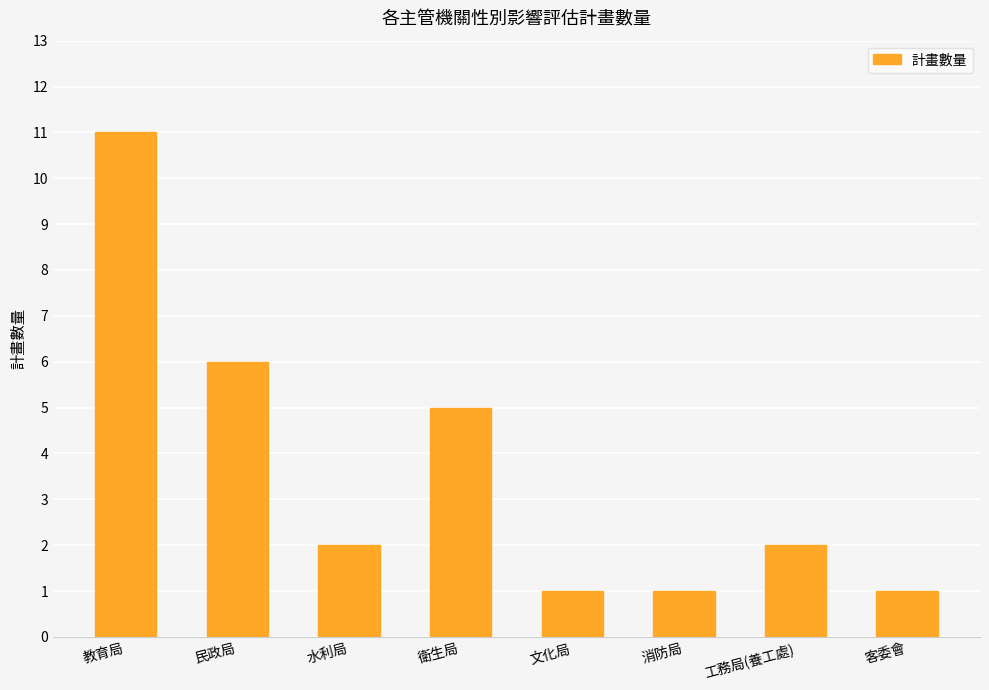

What is the ratio of the value at 衛生局 to the value at 工務局(養工處)?

2.5